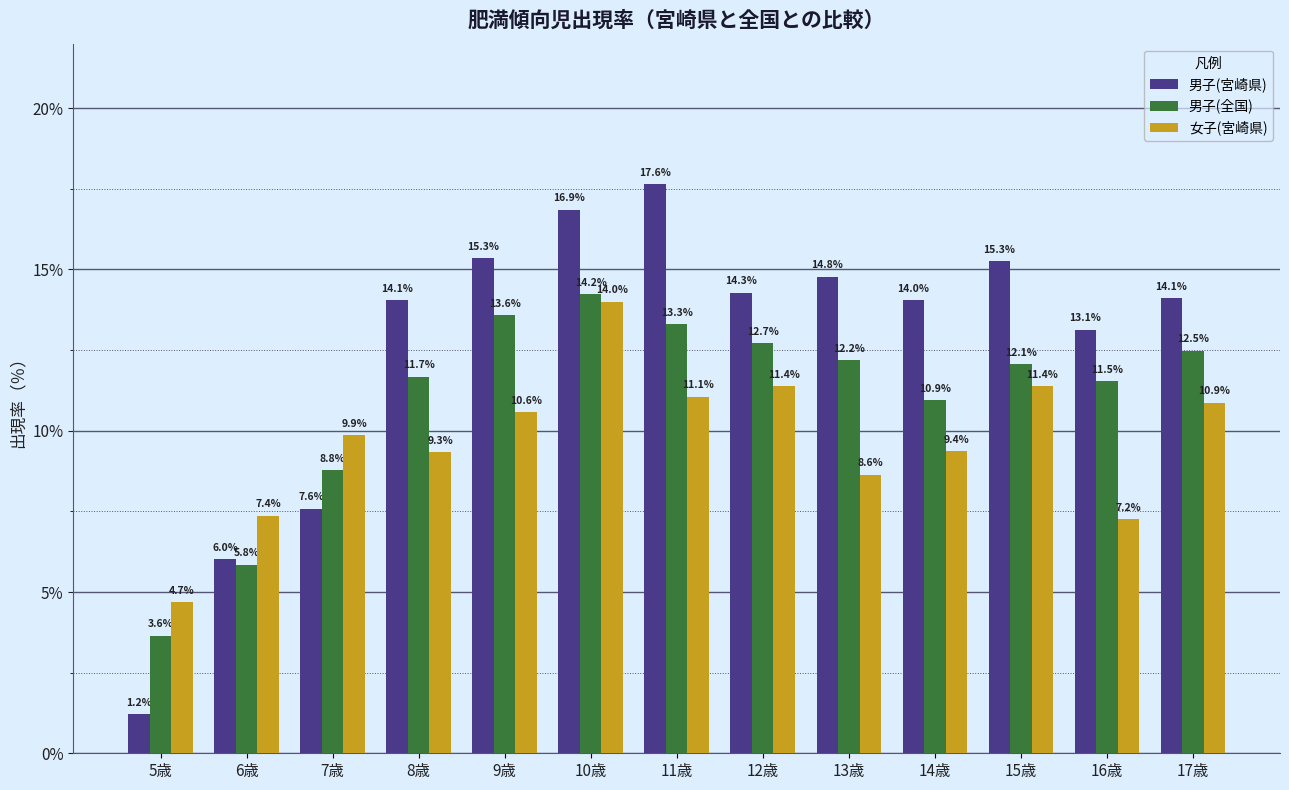

The value of 男子(全国) at 10歳 is 14.2. True or false?

True